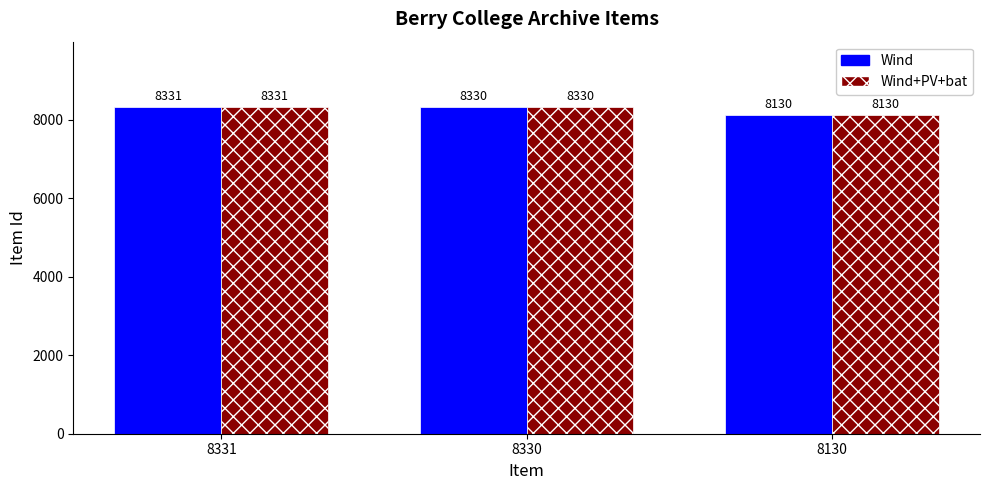

How many bars are there in total?

6